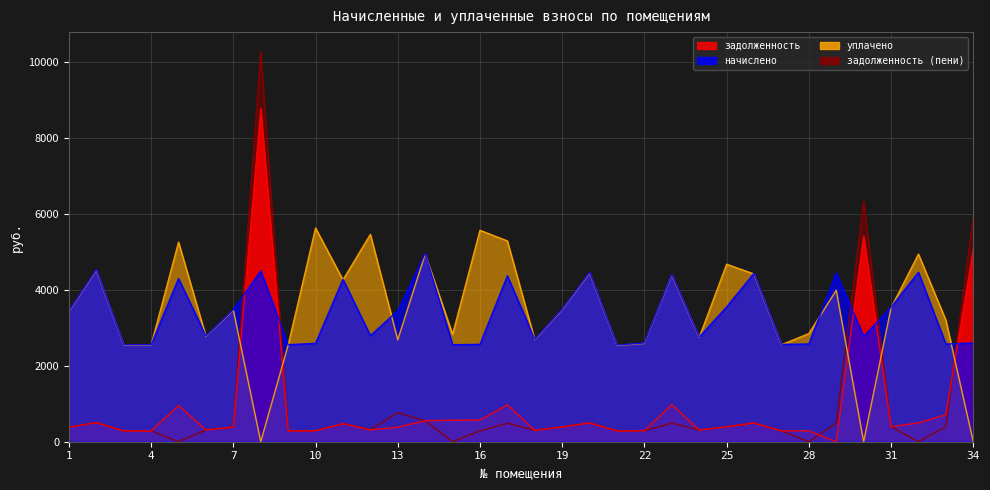

Is the value of задолженность at 17 greater than the value of уплачено at 16?

No